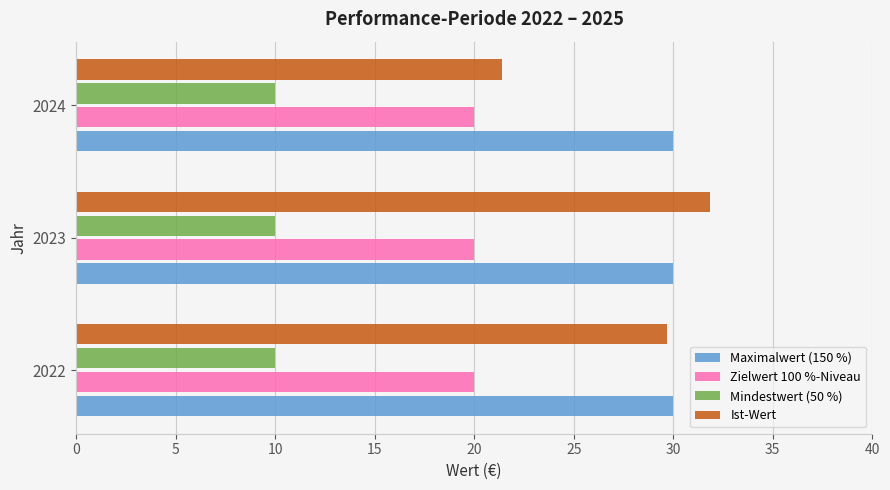

What is the sum of all Zielwert 100 %-Niveau values?

60.0